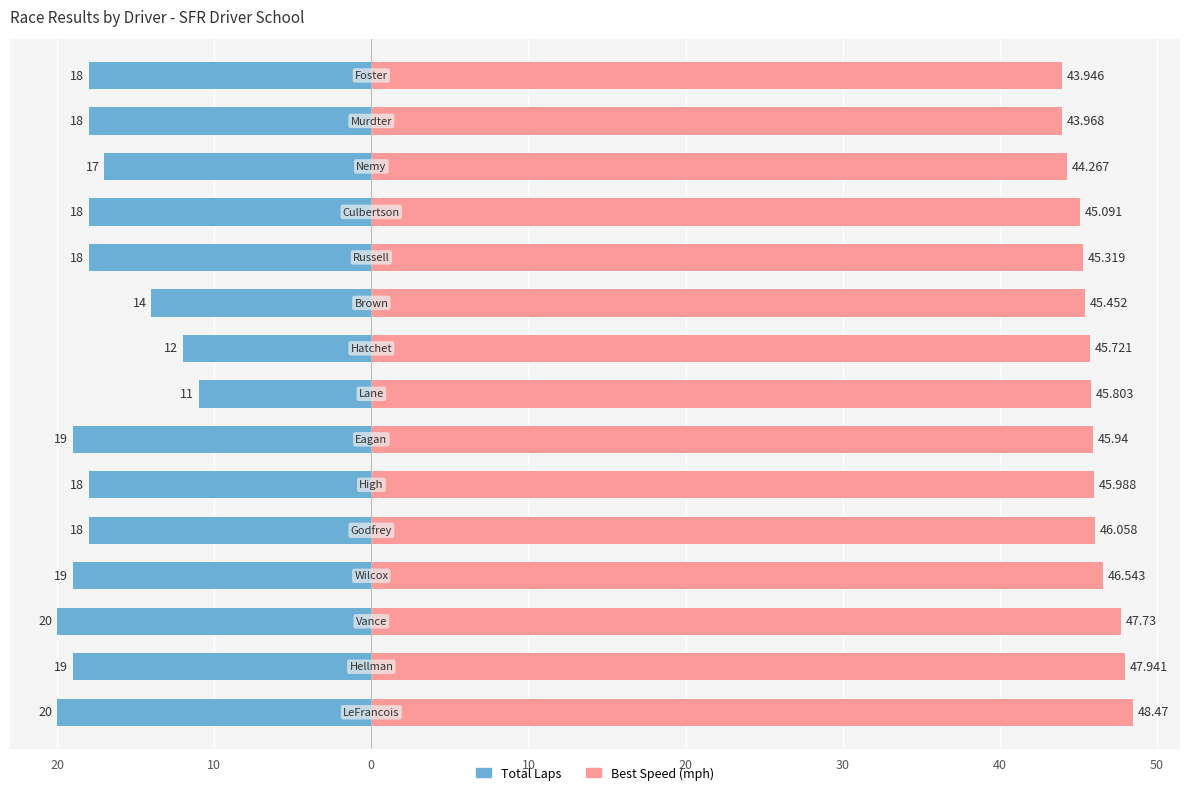

How many data points in Total Laps are above -18?

4